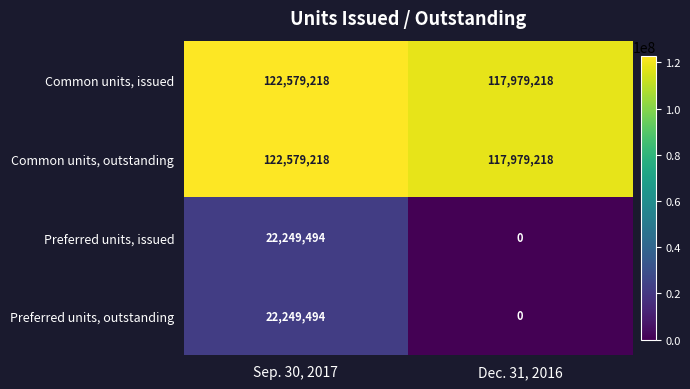

What is the difference between the maximum and minimum values in the Common units, outstanding series?

4600000